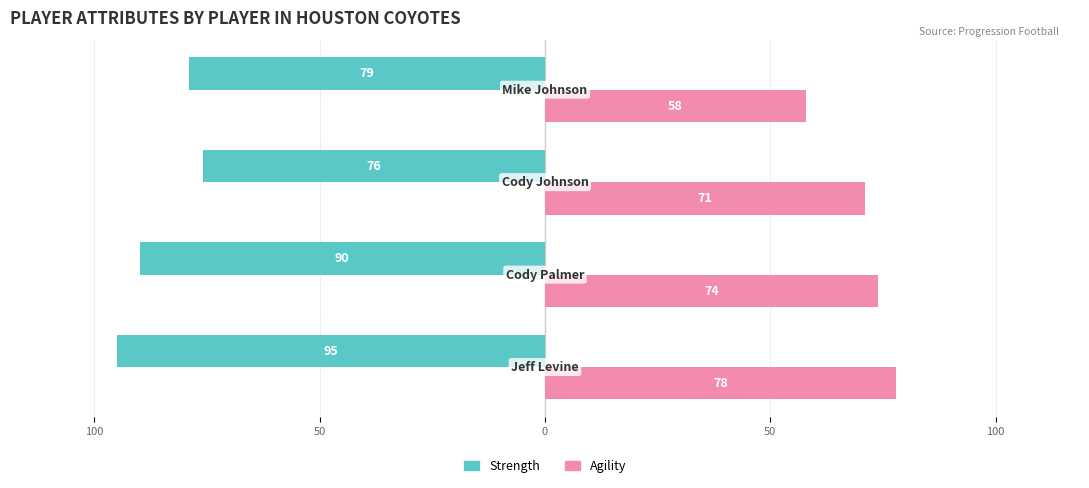

What are all the series names shown in the legend?

Strength, Agility